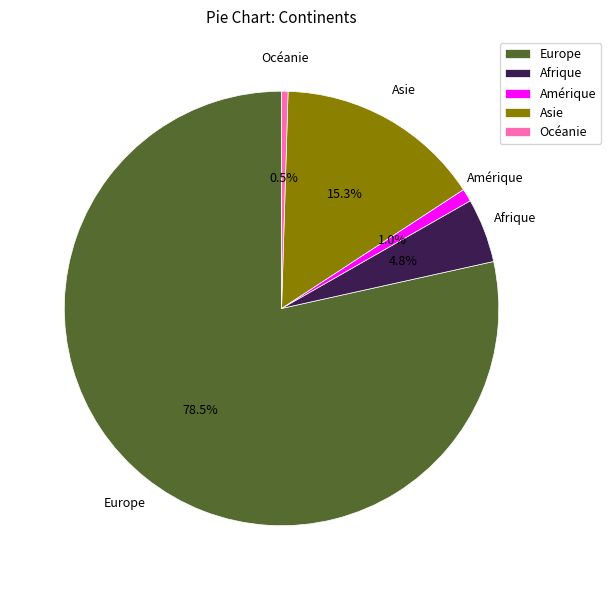

What is the largest slice in the pie chart?

Europe